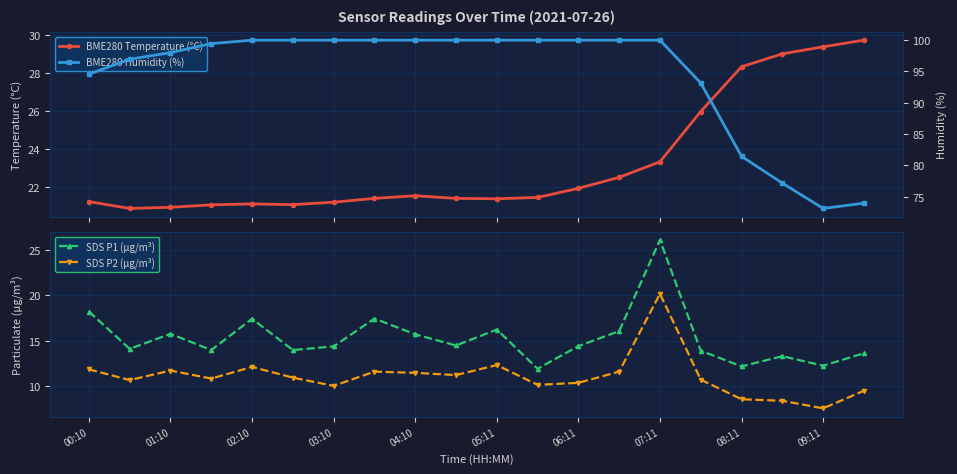

Where does the SDS P1 (µg/m³) series first go above 14?

00:10